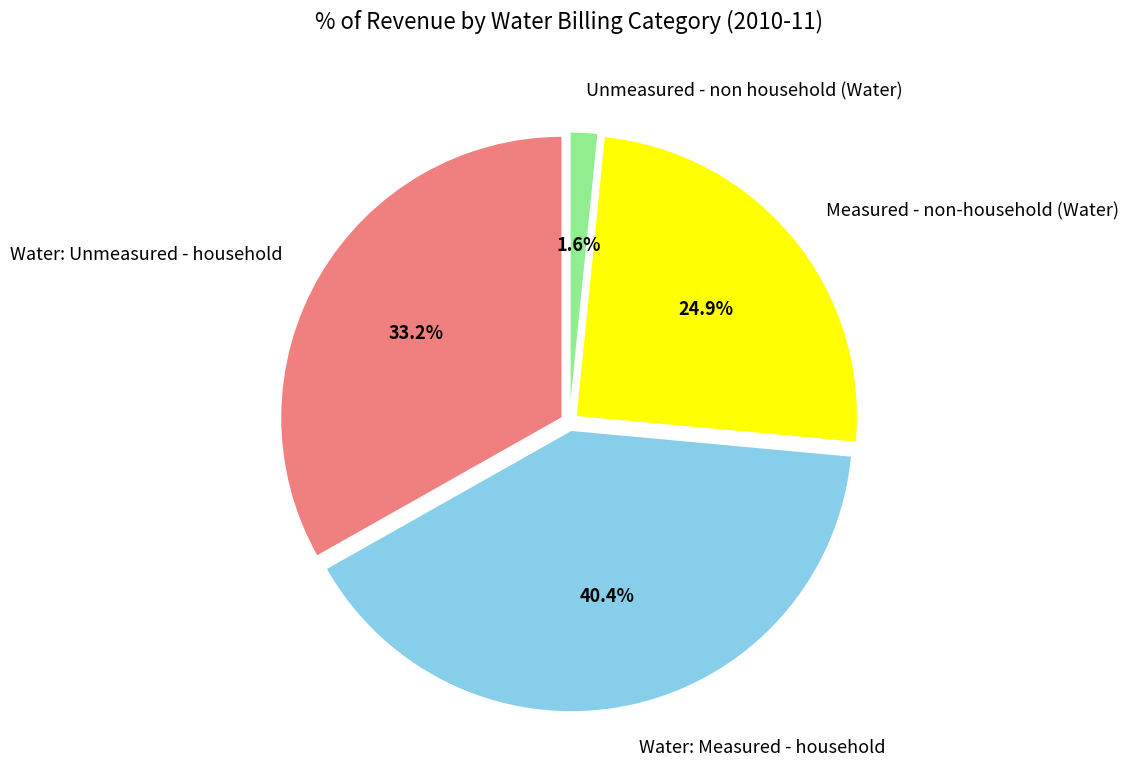

The Measured - non-household (Water) slice represents 36% of the pie. True or false?

False